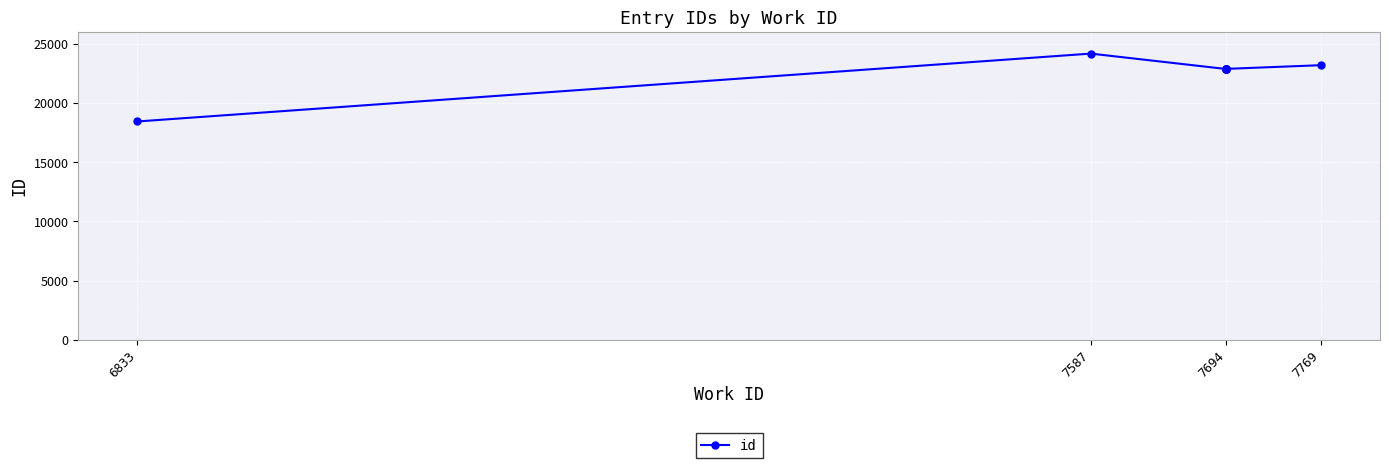

What is the average value?

22562